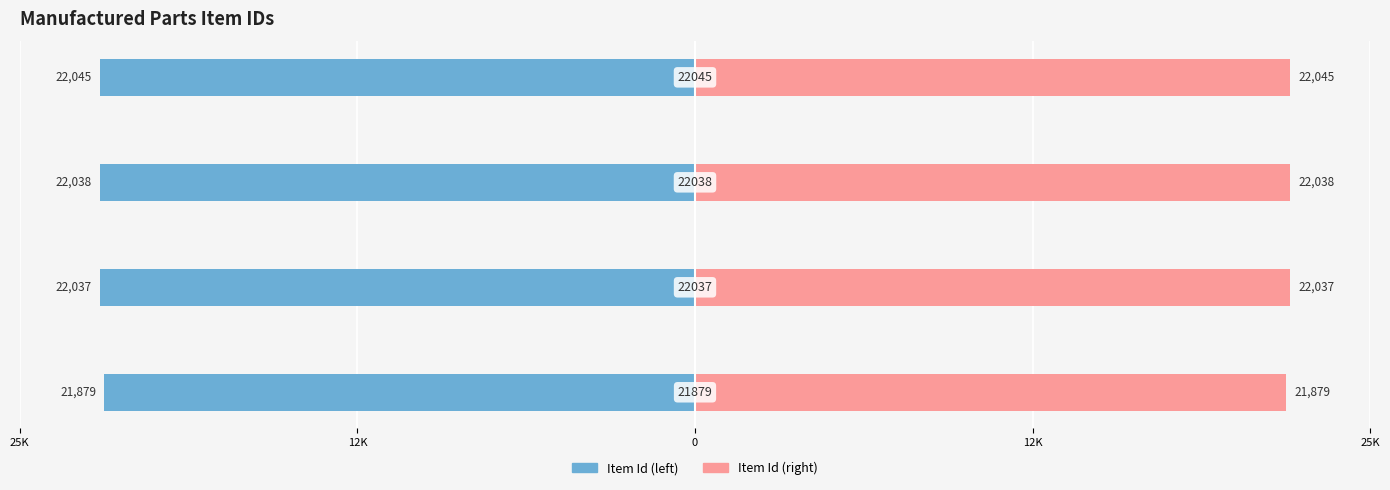

Does the chart contain stacked bars?

No